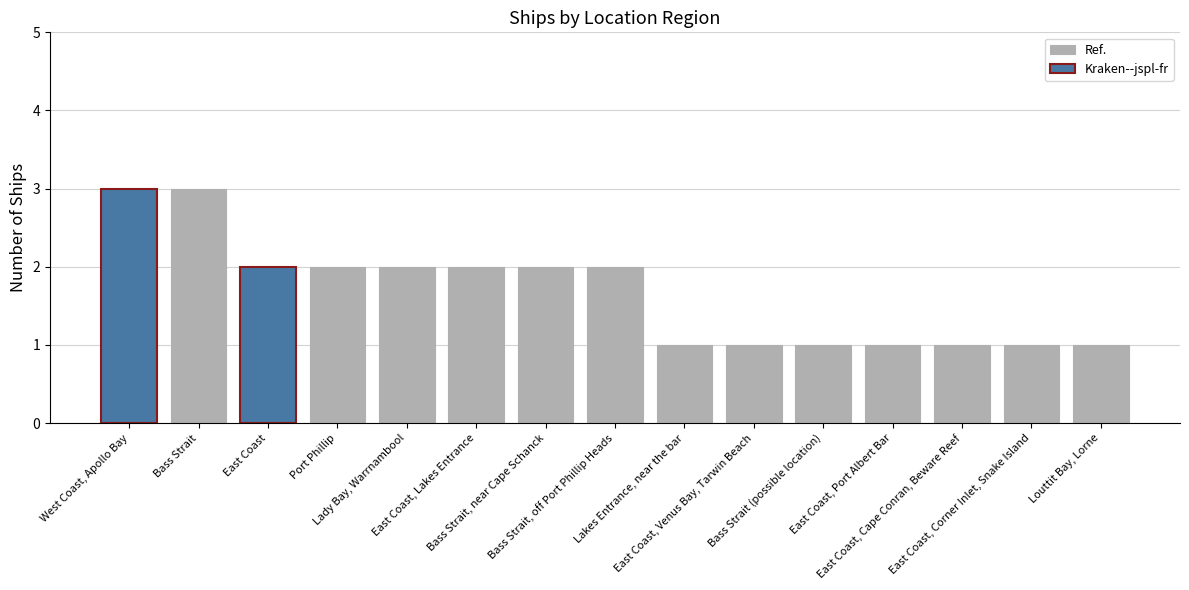

What is the sum of all values?

25